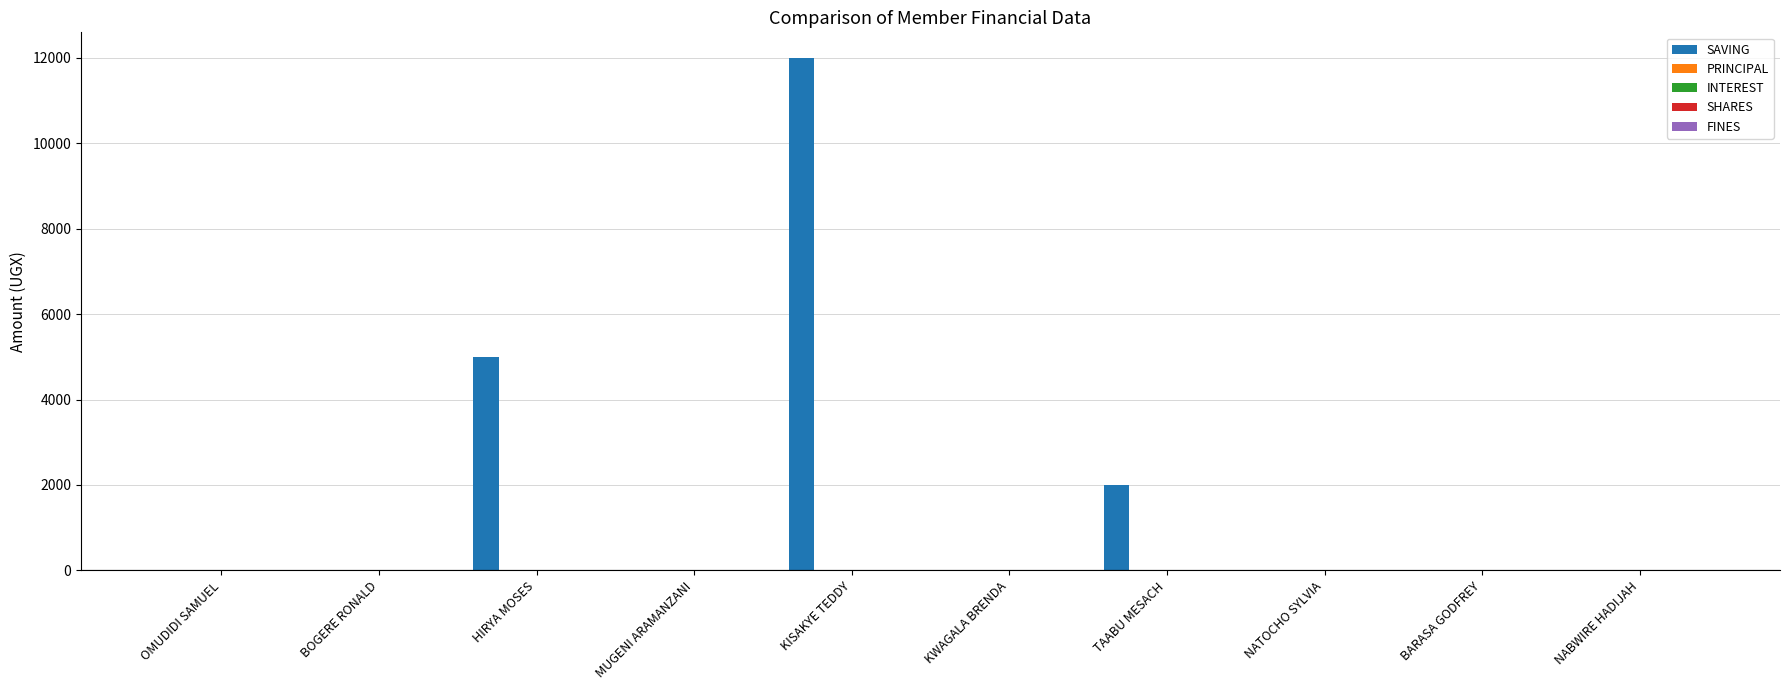

What is the sum of all values?

19000